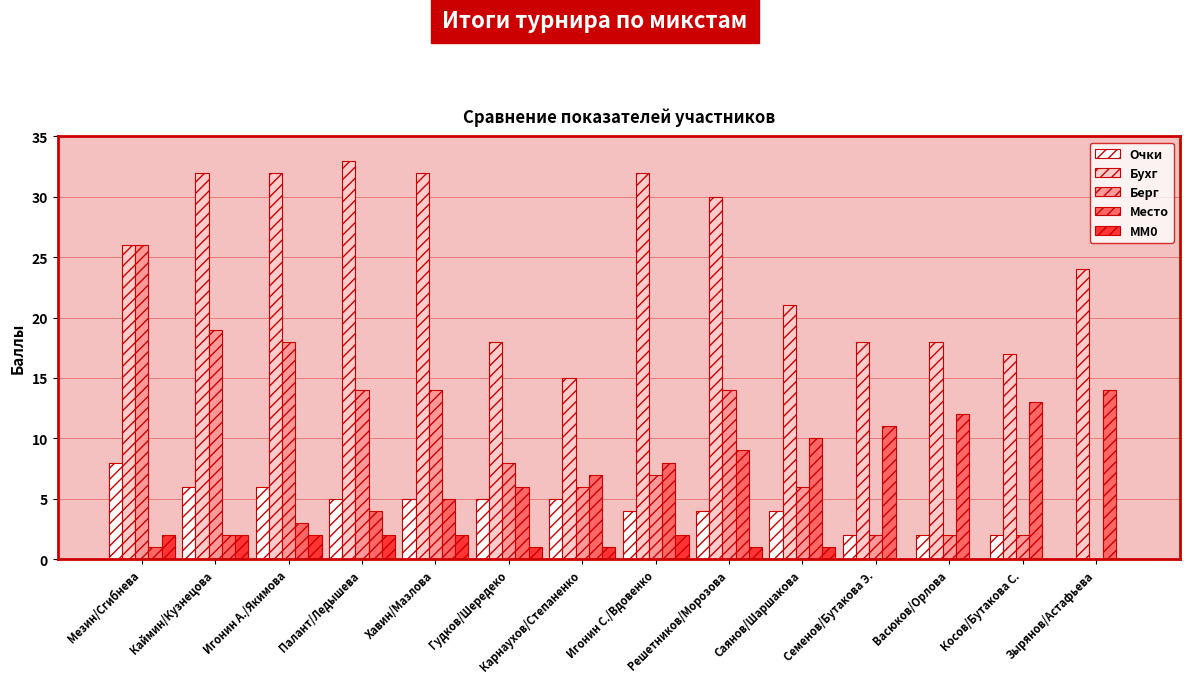

What are all the series names shown in the legend?

Очки, Бухг, Берг, Место, MM0